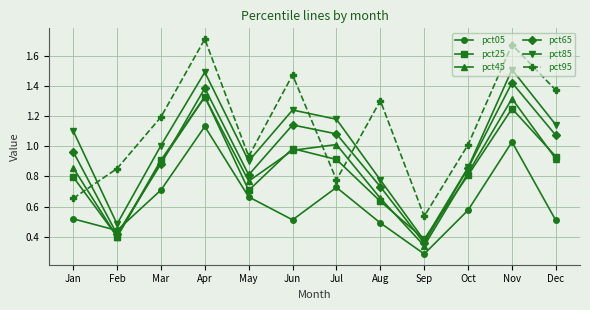

At which label is pct85 closest to 0?

Sep